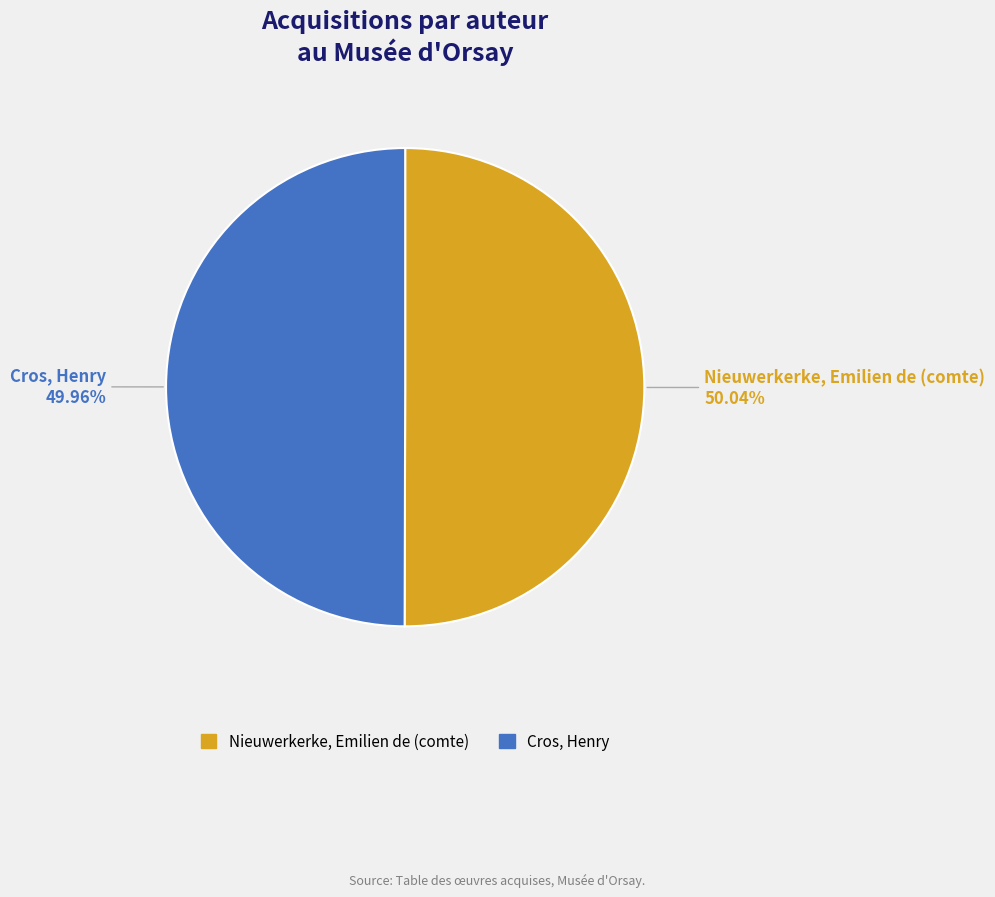

What is the ratio of the value at Nieuwerkerke, Emilien de (comte) to the value at Cros, Henry?

1.0